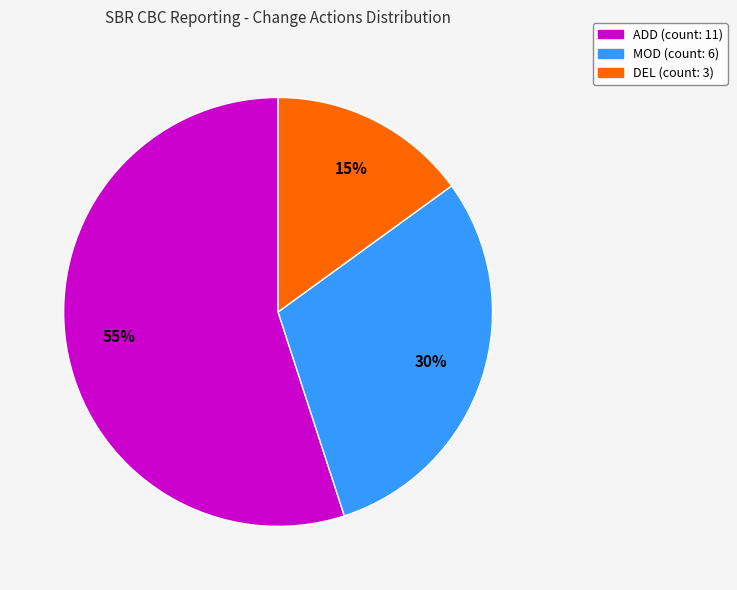

To the nearest percent, what is the difference between the largest and smallest slice percentages?

40%